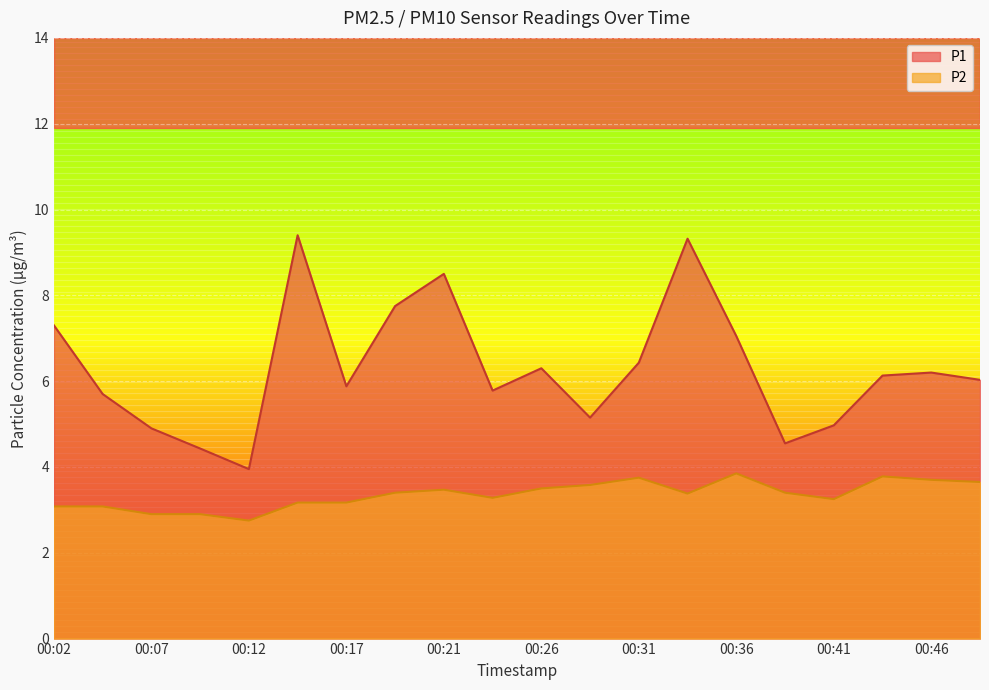

How many lines are shown in the chart?

2